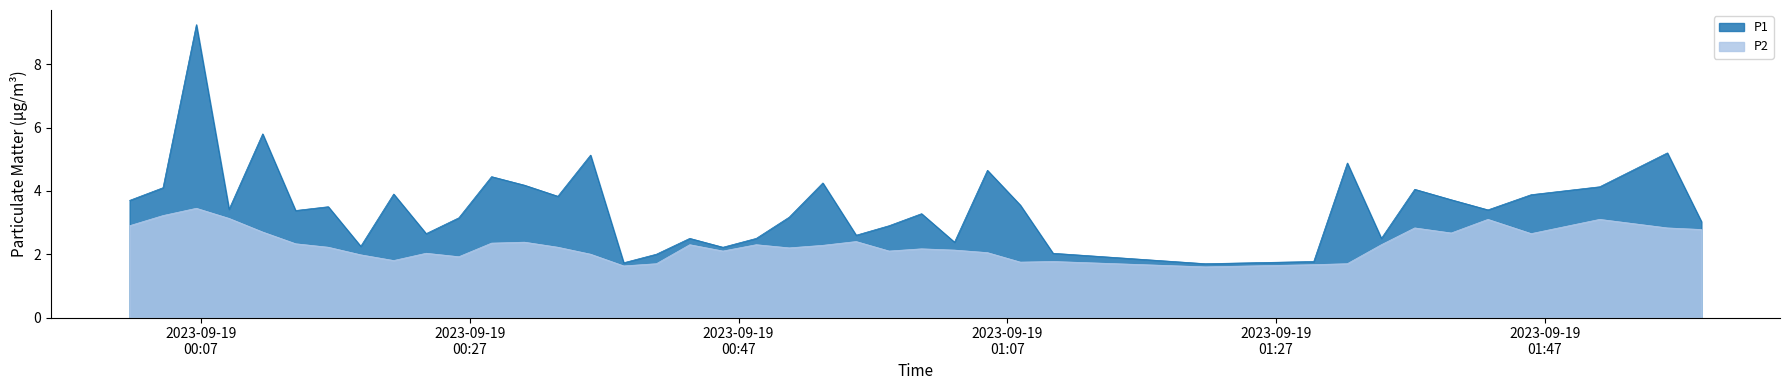

True or false: P1 and P2 intersect in this chart.

False